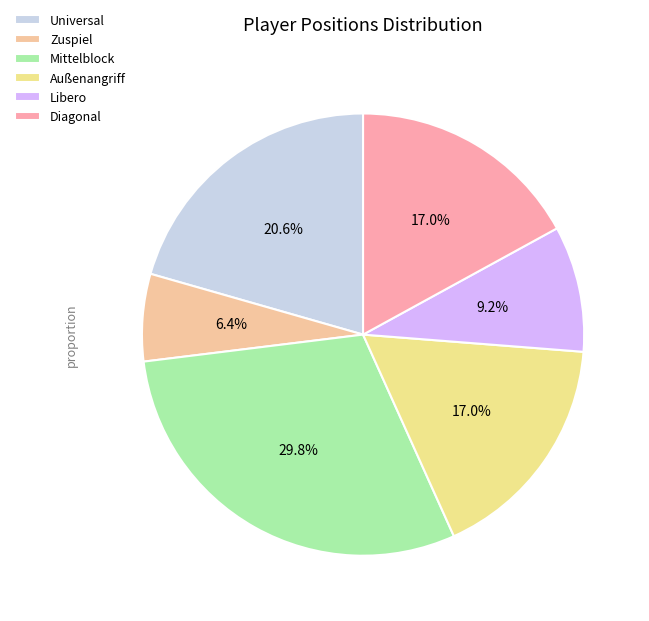

How many segments does this pie chart have?

6